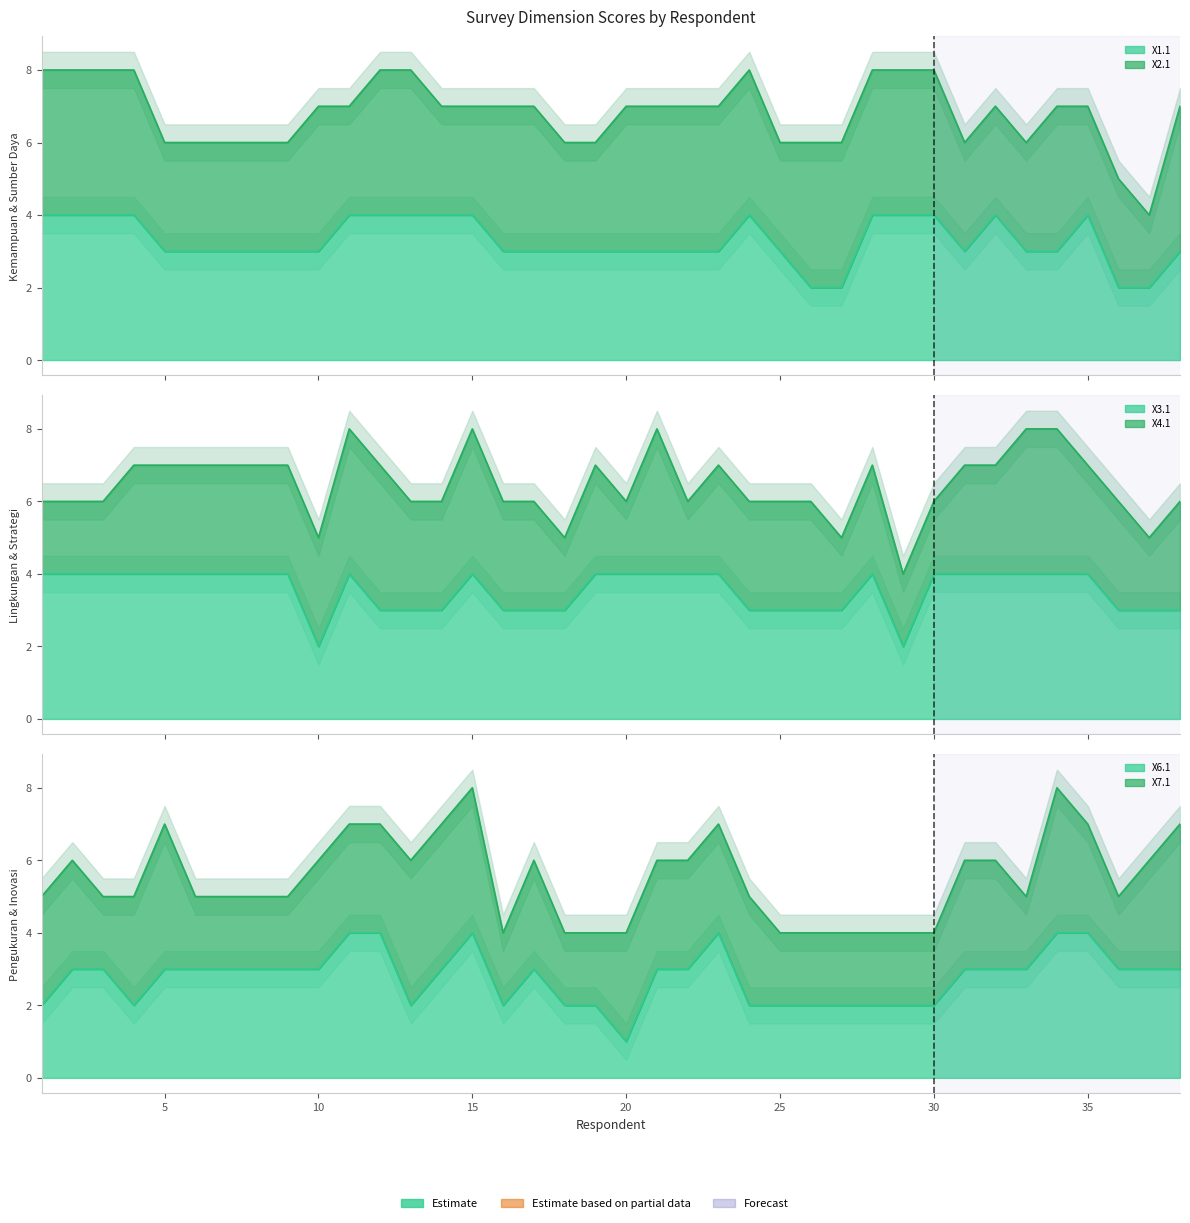

What is the value of the X1.1 point at the 17th from the left?

3